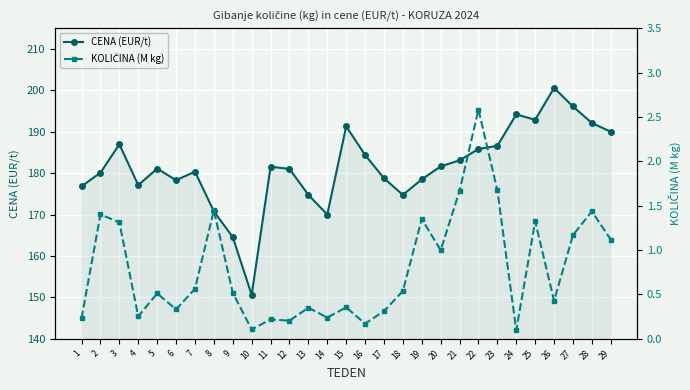

Reading right to left, extract all data points from this chart.

CENA (EUR/t): 29=190.0	28=192.1	27=196.1	26=200.6	25=192.9	24=194.2	23=186.6	22=185.8	21=183.1	20=181.6	19=178.5	18=174.8	17=178.8	16=184.4	15=191.3	14=170.0	13=174.8	12=181.0	11=181.5	10=150.6	9=164.5	8=170.8	7=180.3	6=178.3	5=181.1	4=177.1	3=187.0	2=180.1	1=176.8
KOLIČINA (M kg): 29=1.1	28=1.4	27=1.2	26=0.4	25=1.3	24=0.1	23=1.7	22=2.6	21=1.7	20=1.0	19=1.3	18=0.5	17=0.3	16=0.2	15=0.4	14=0.2	13=0.3	12=0.2	11=0.2	10=0.1	9=0.5	8=1.4	7=0.6	6=0.3	5=0.5	4=0.3	3=1.3	2=1.4	1=0.2